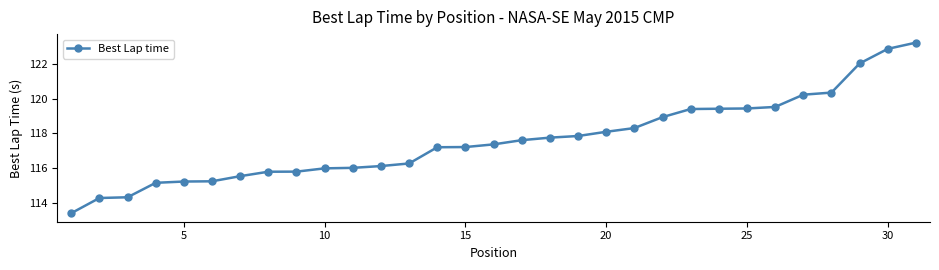

Reading right to left, what are all the values shown in this chart?

123.2	122.9	122.0	120.3	120.2	119.5	119.4	119.4	119.4	118.9	118.3	118.1	117.8	117.7	117.6	117.4	117.2	117.2	116.3	116.1	116.0	116.0	115.8	115.8	115.5	115.2	115.2	115.1	114.3	114.3	113.4